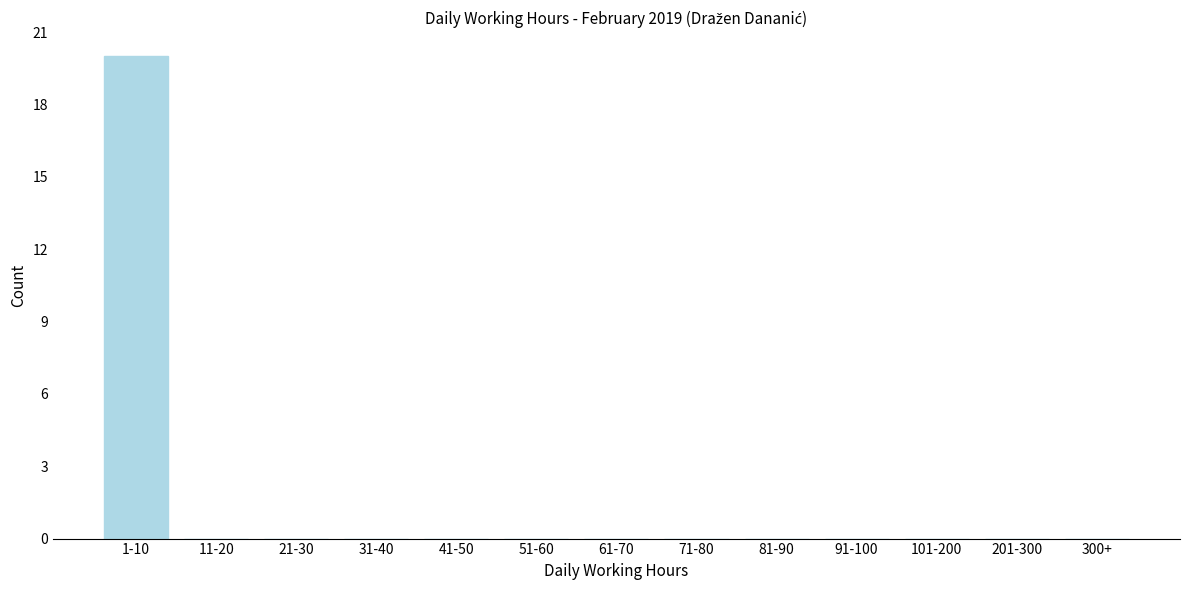

Reading left to right, transcribe all the data shown in this chart.

1-10=20	11-20=0	21-30=0	31-40=0	41-50=0	51-60=0	61-70=0	71-80=0	81-90=0	91-100=0	101-200=0	201-300=0	300+=0